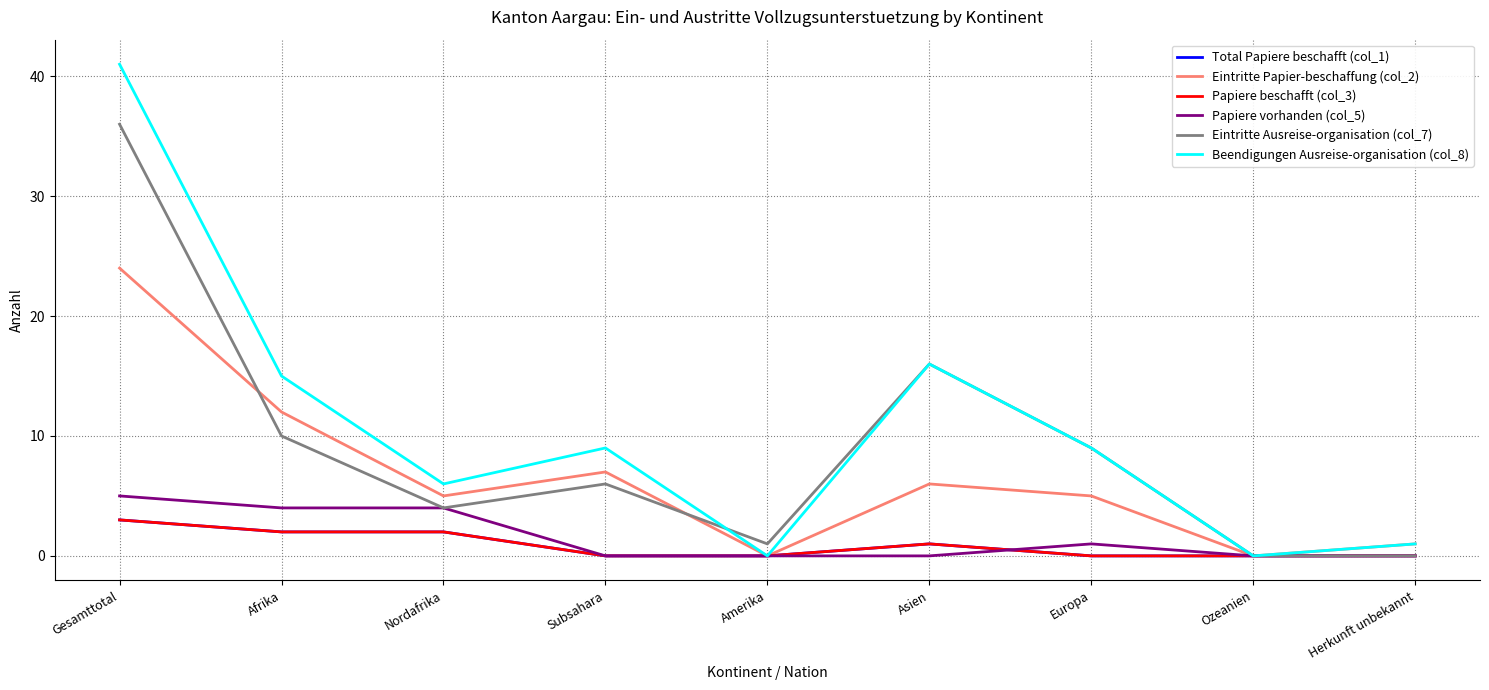

In Papiere vorhanden (col_5), how many points are higher than both neighbors (excluding endpoints)?

1